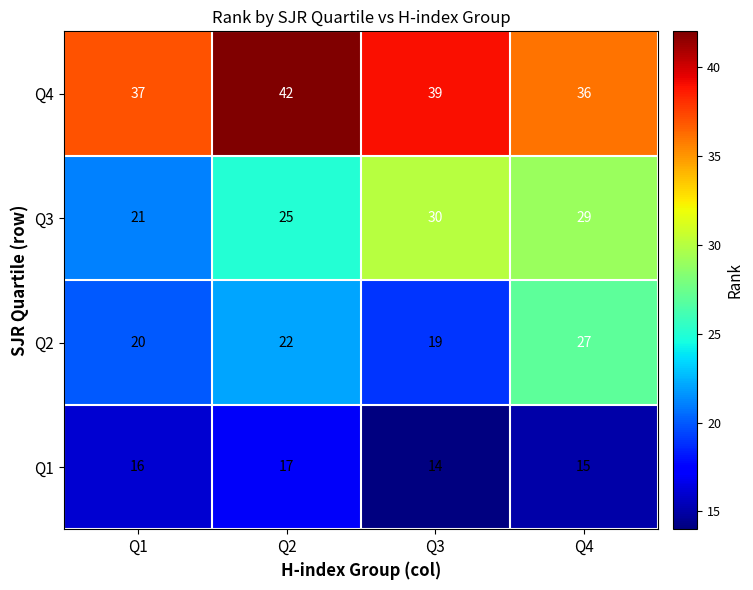

Count the Q3 values in the range 25 to 30.

3